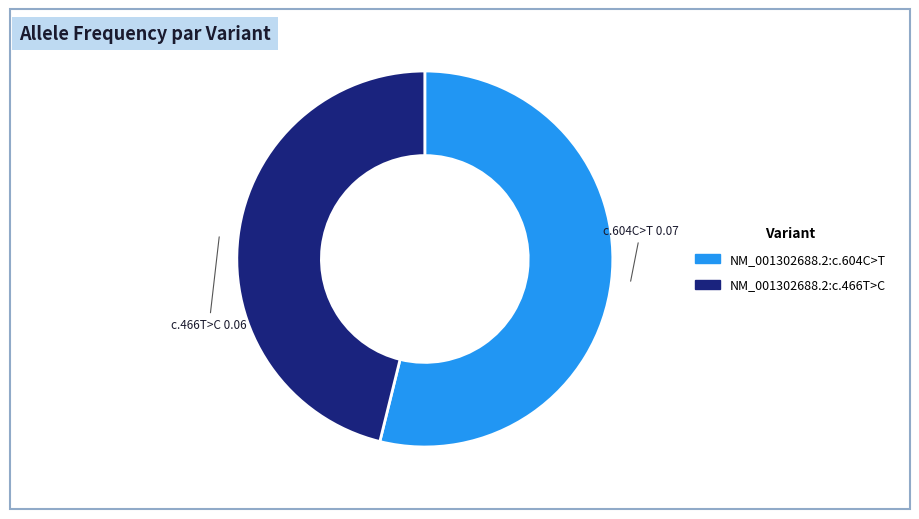

How many slices are in this pie chart?

2